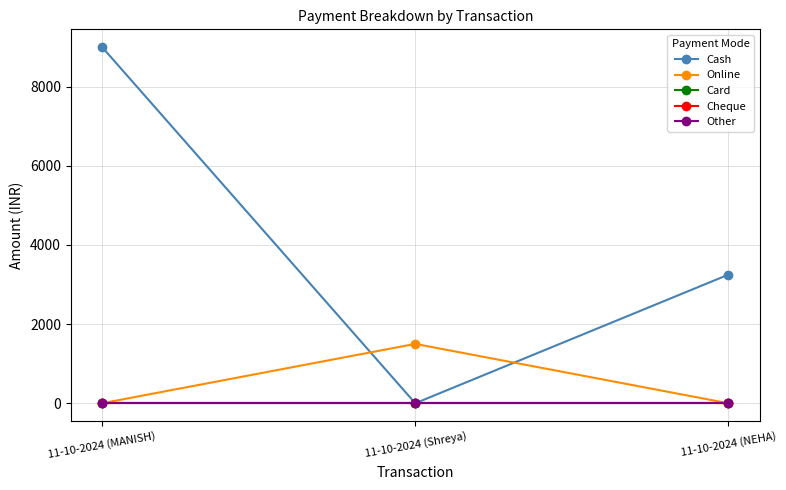

Reading left to right, what are all the values shown in this chart?

Cash: 9000	0	3250
Online: 0	1500	0
Card: 0	0	0
Cheque: 0	0	0
Other: 0	0	0